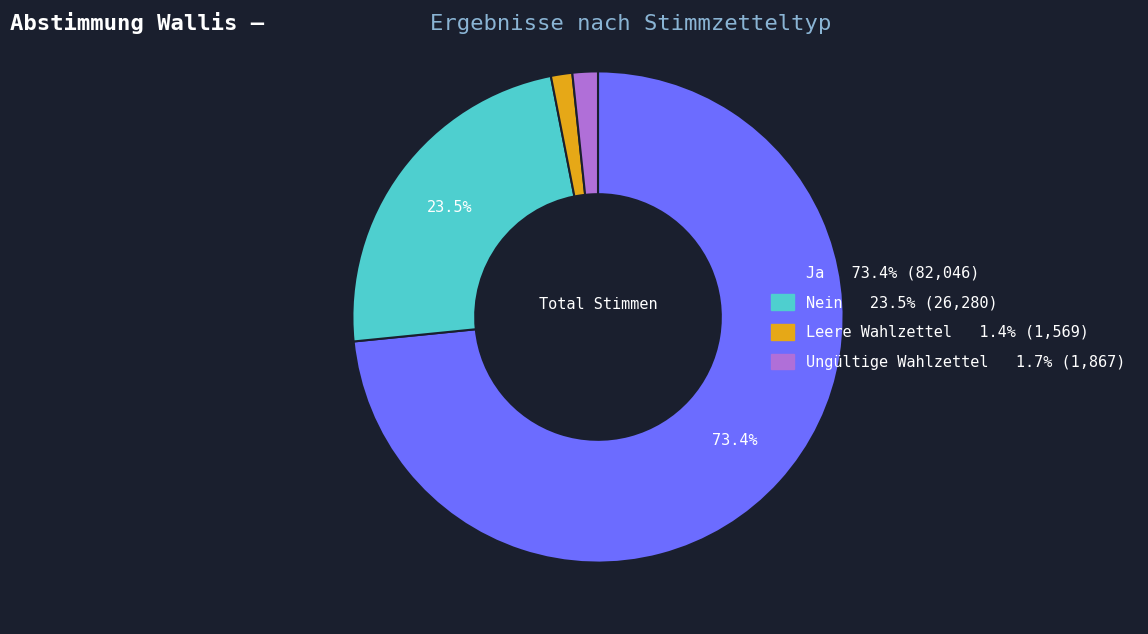

Which slice is the largest?

Ja